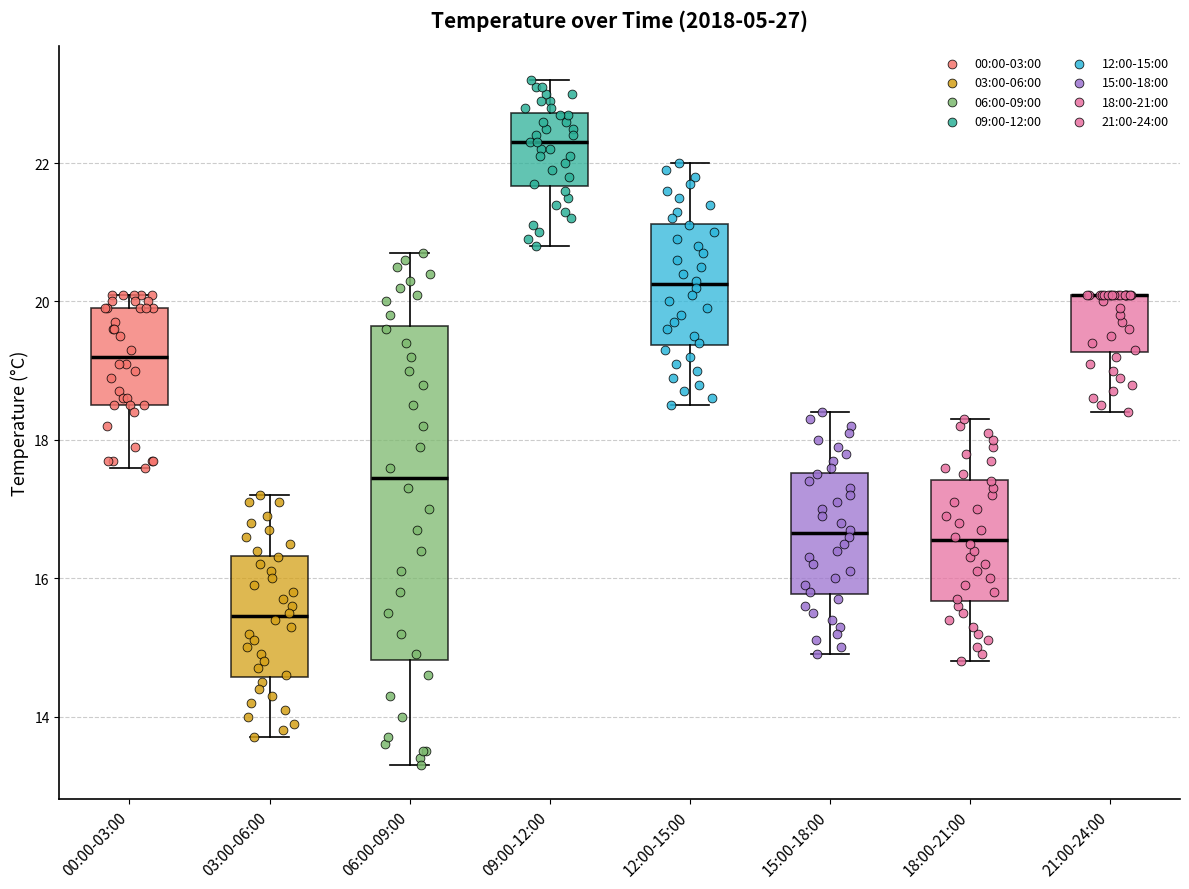

Which box is the tallest, from its lower edge to its upper edge?

06:00-09:00